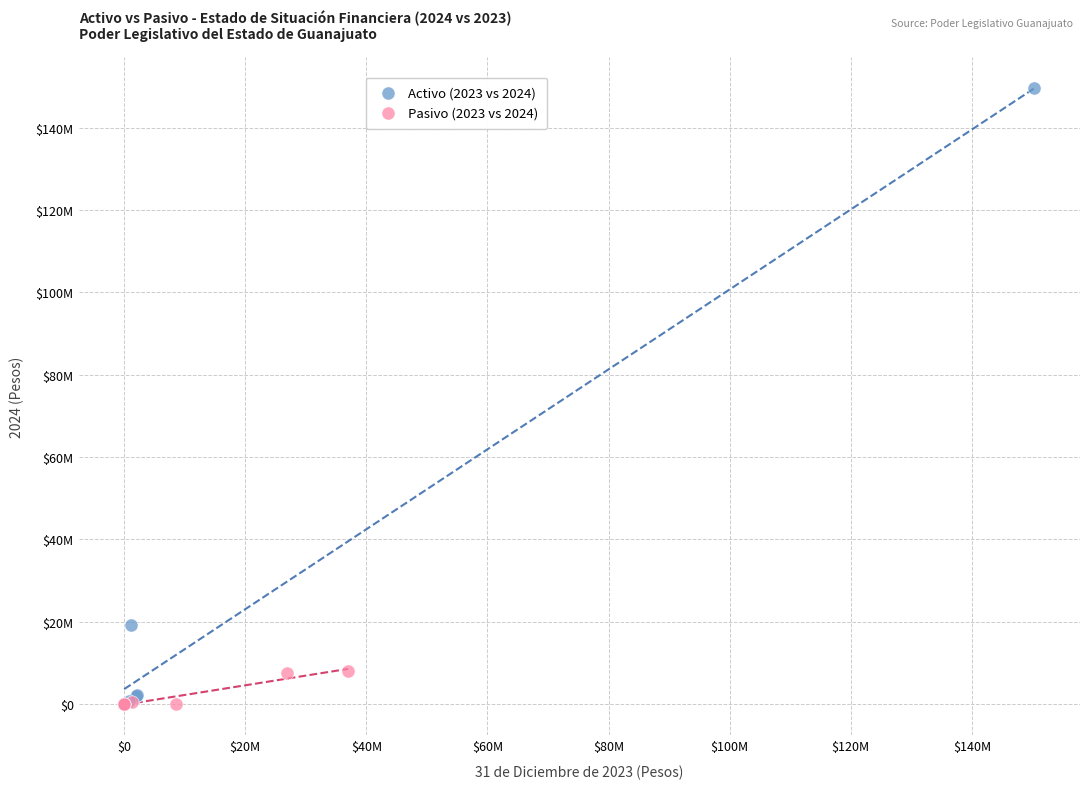

What are all the series names shown in the legend?

Activo (2023 vs 2024), Pasivo (2023 vs 2024)